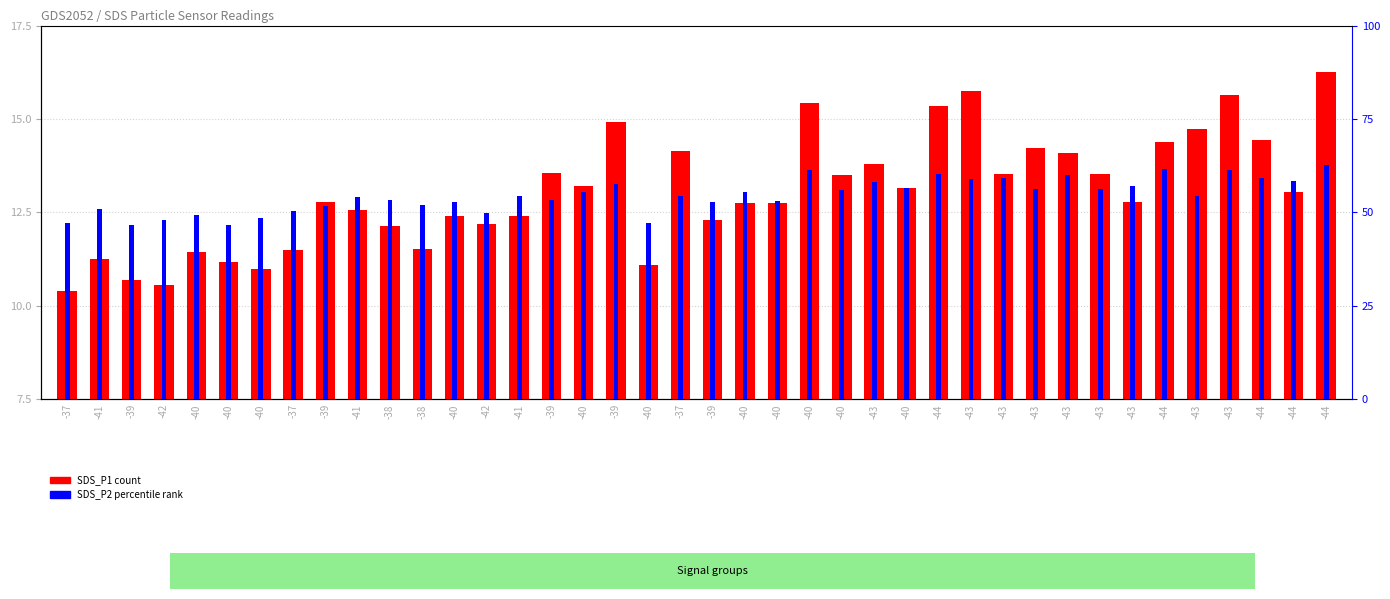

Which label corresponds to the largest value in the chart?

-44